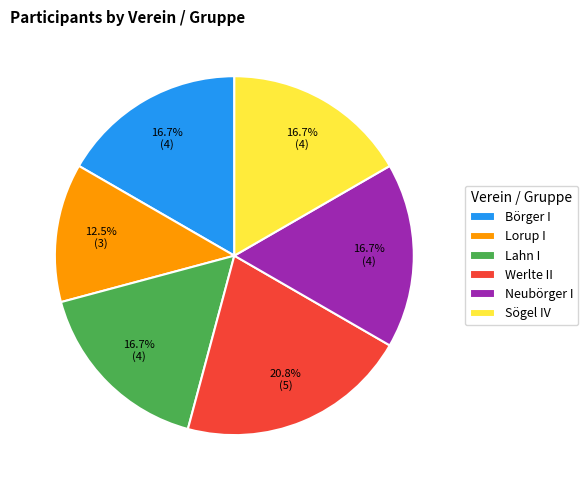

Which slice is the smallest?

Lorup I